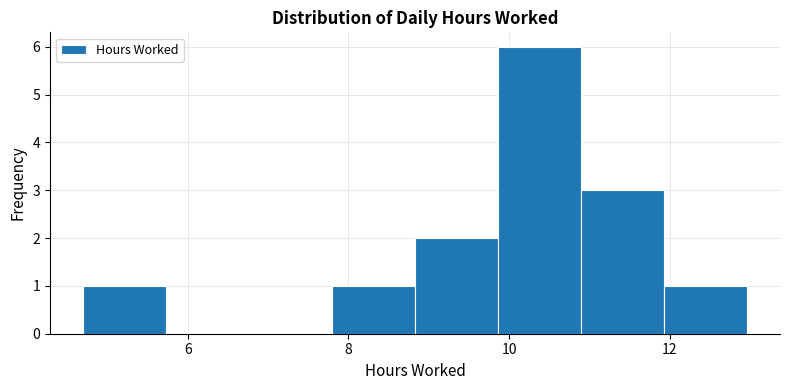

Reading left to right, list every bar in this chart as the range it spans on the x-axis followed by its height. Neither the bar edges nor the heights are printed on the chart, so give them approximately, as read against the axes.

4.8 to 5.8: 1
5.8 to 6.8: 0
6.8 to 7.8: 0
7.8 to 8.8: 1
8.8 to 9.8: 2
9.8 to 10.8: 6
10.8 to 12.0: 3
12.0 to 13.0: 1